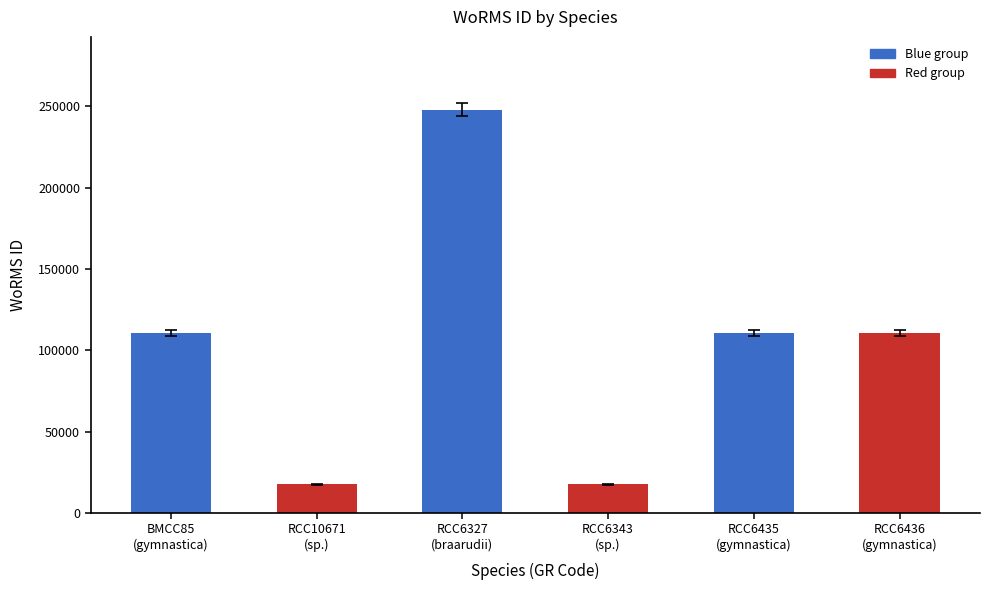

The value at RCC6343
(sp.) is 17657. True or false?

True